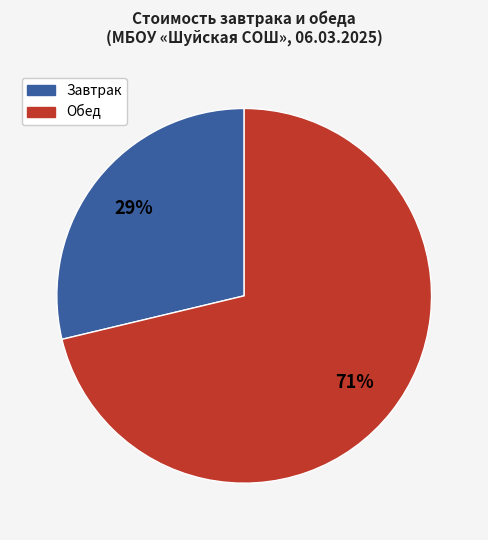

What percentage is the Обед slice, to the nearest percent?

71%